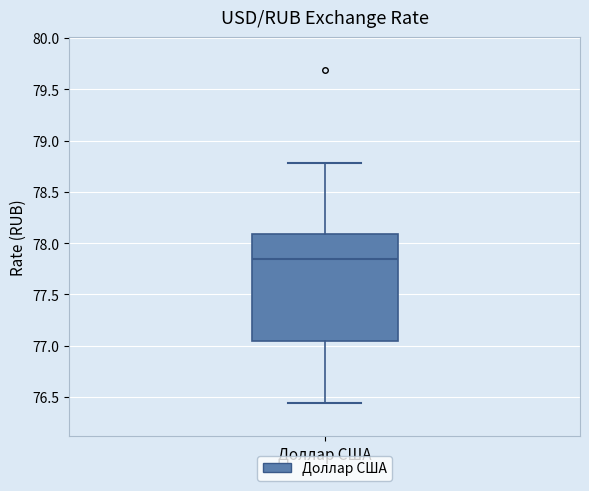

Transcribe this box plot: give where the median line is, the range the box spans, and where the two whiskers end, as read against the y-axis. The values are not printed on the chart, so give them approximately, as read against the axis.

median 77.85, box 77.05 to 78.10, whiskers 76.45 to 78.80